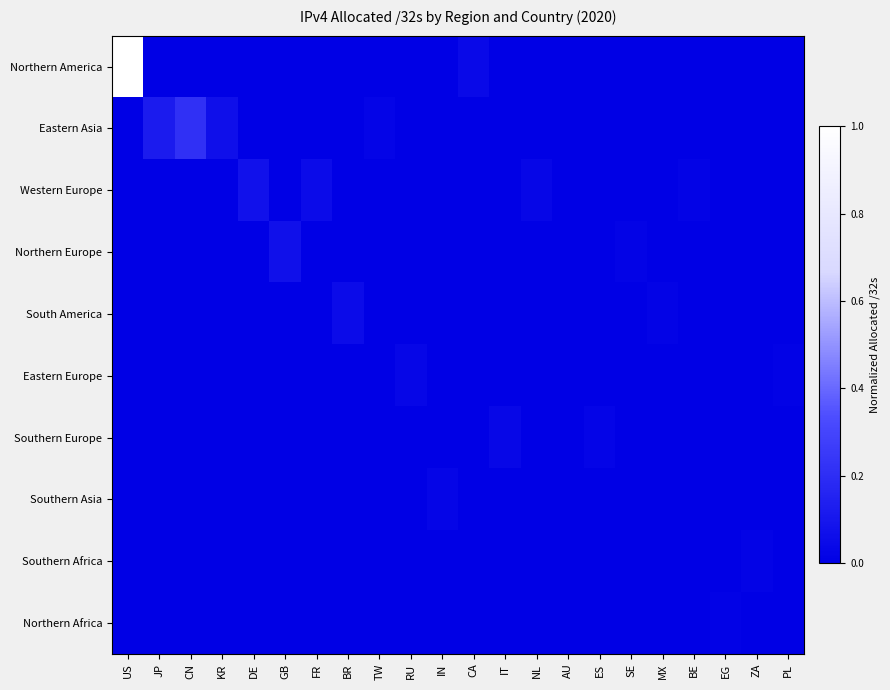

At CA, list the series in order from largest to smallest.

Northern America, Eastern Asia, Western Europe, Northern Europe, South America, Eastern Europe, Southern Europe, Southern Asia, Southern Africa, Northern Africa